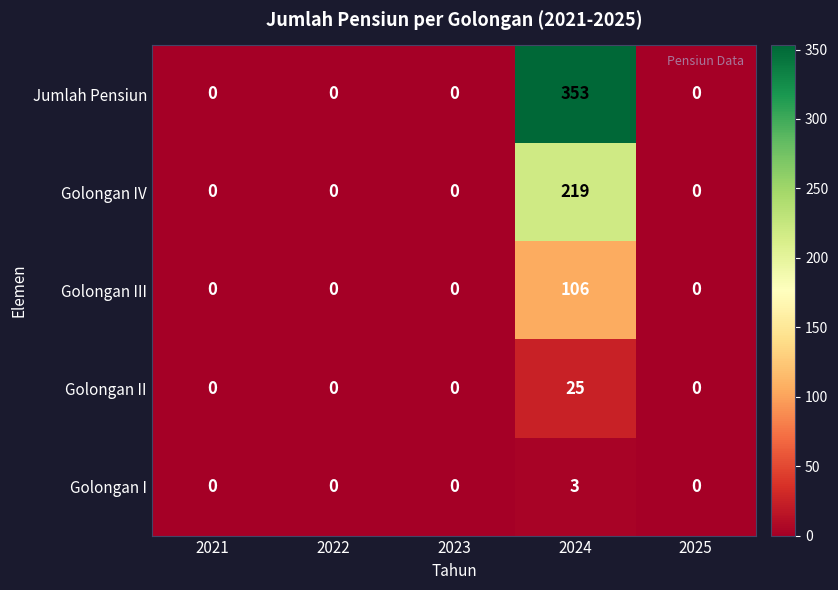

The Golongan I series shows 1 at 2025. True or false?

False